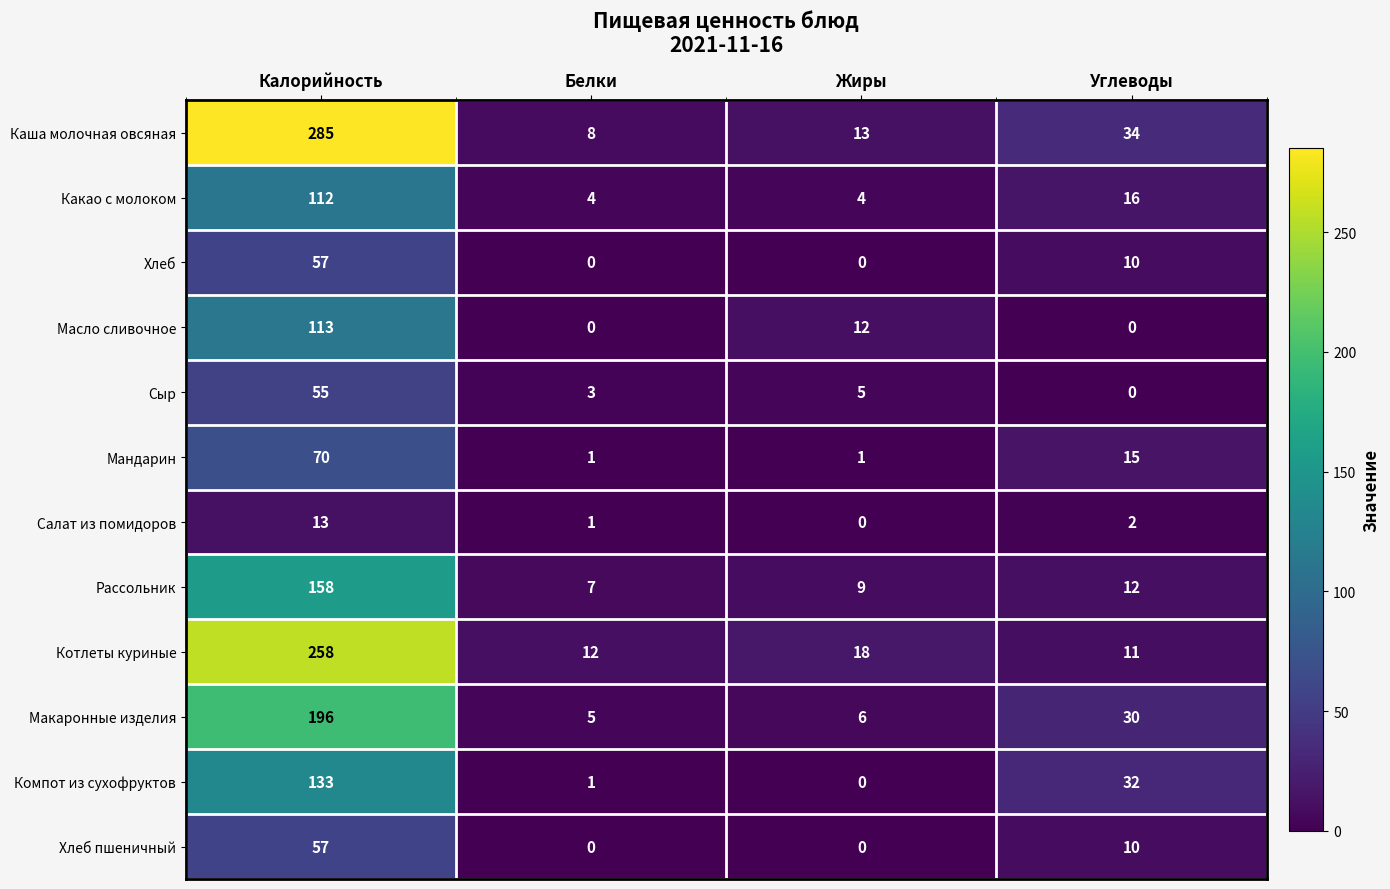

Which category has the highest value across all series?

Калорийность